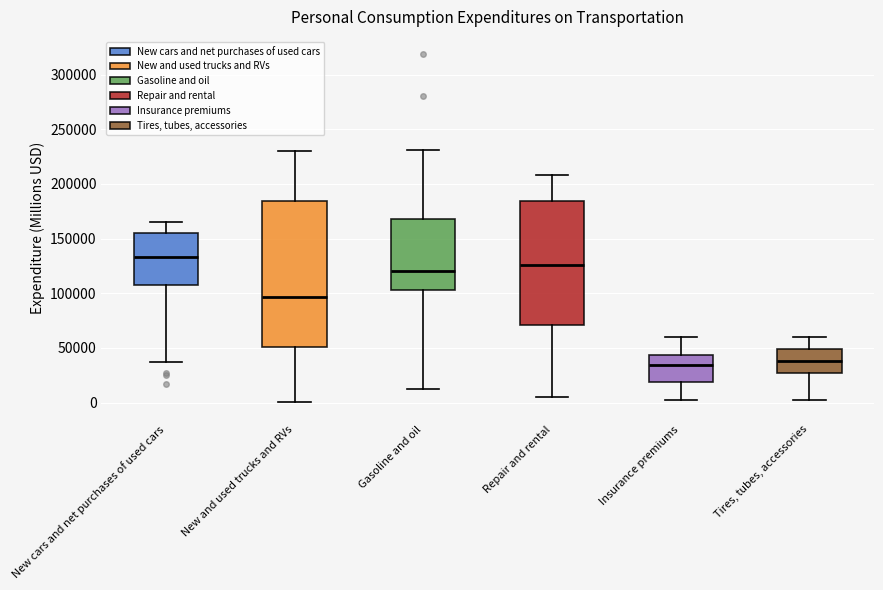

Where does the upper whisker of the box for New cars and net purchases of used cars end on the y-axis? The values are not printed on the chart, so give them approximately, as read against the axis.

165000